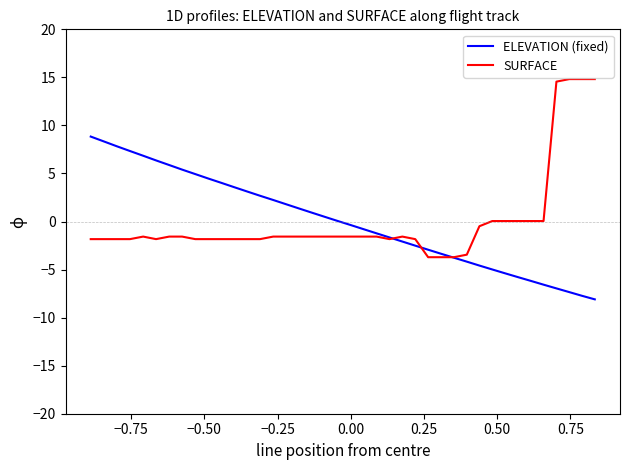

List the series in order of their peak value, highest first.

SURFACE, ELEVATION (fixed)